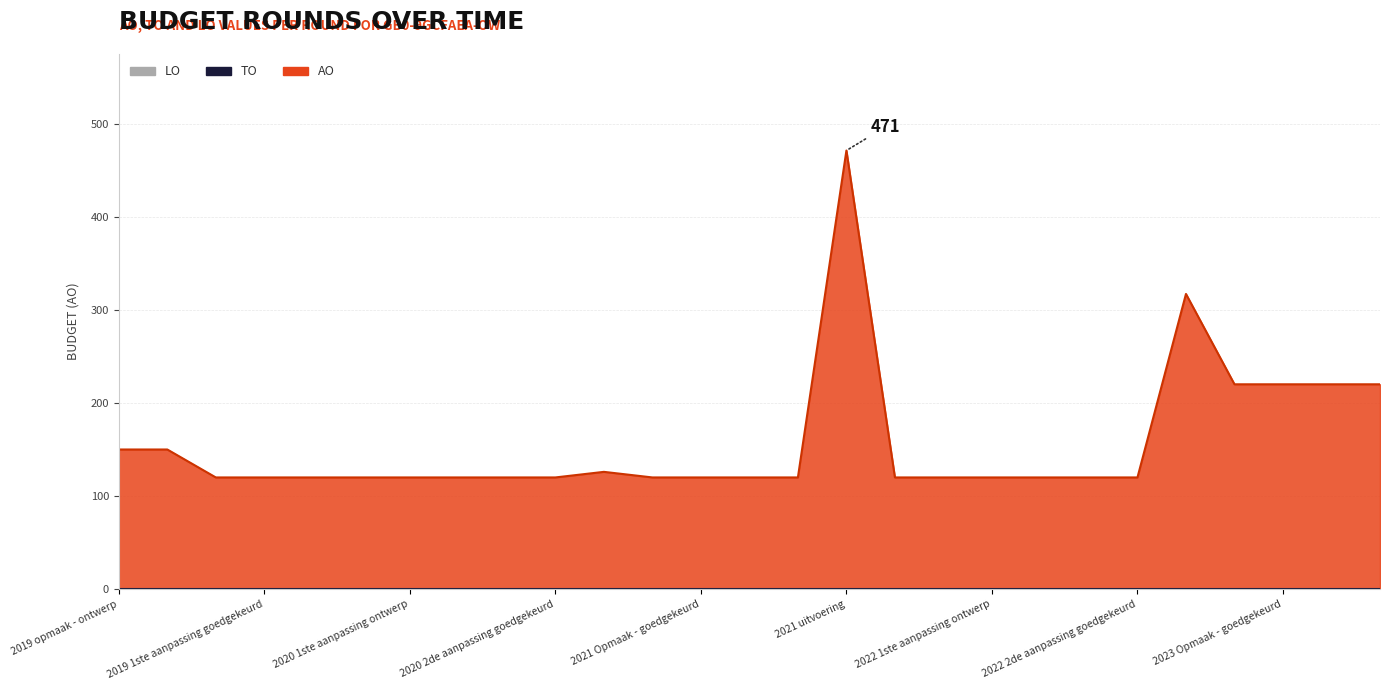

At which label does TO reach its minimum?

2019 opmaak - ontwerp